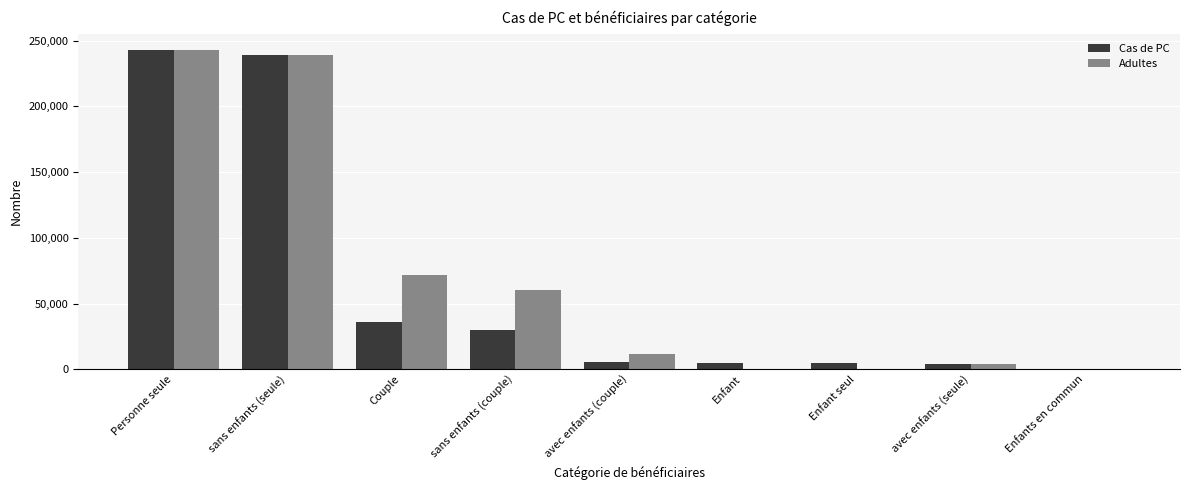

What is the total value across all series at avec enfants (couple)?

17463